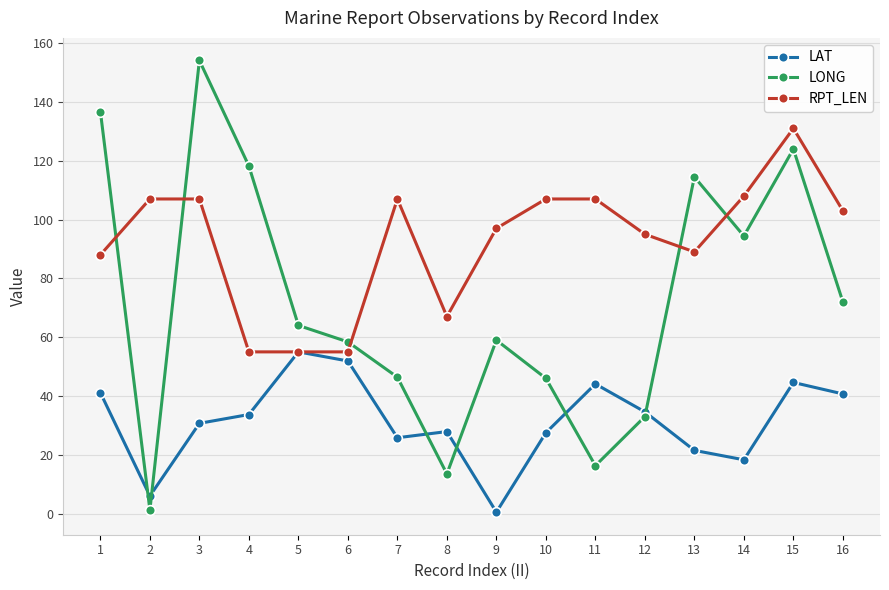

What is the lowest value of the LONG series?

1.2